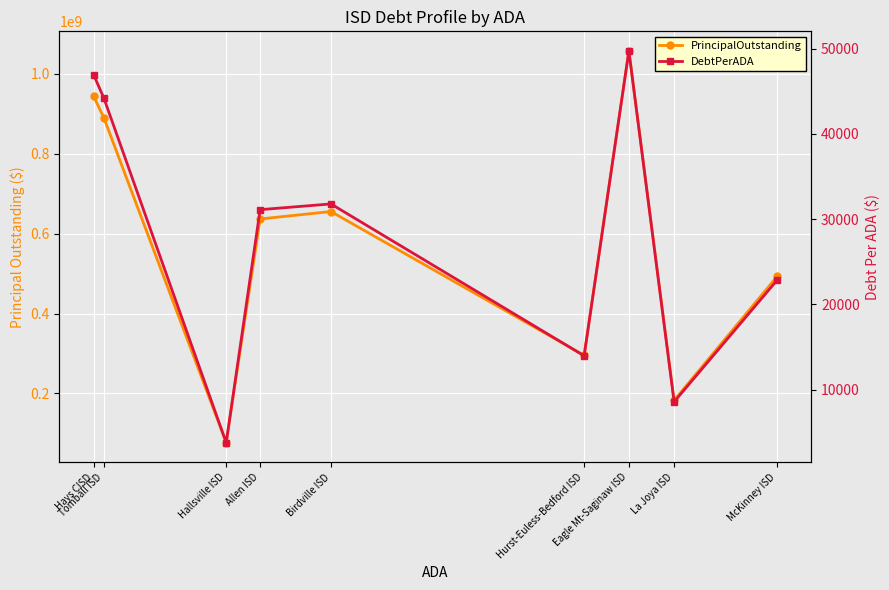

How many data points in PrincipalOutstanding are less than 636705810?

4